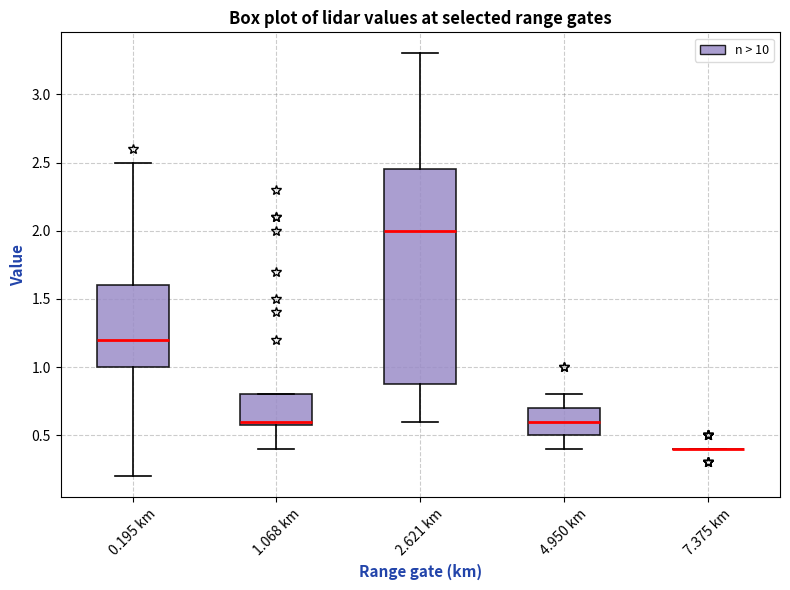

Where is the upper edge of the box for 0.195 km on the y-axis? The values are not printed on the chart, so give them approximately, as read against the axis.

1.60